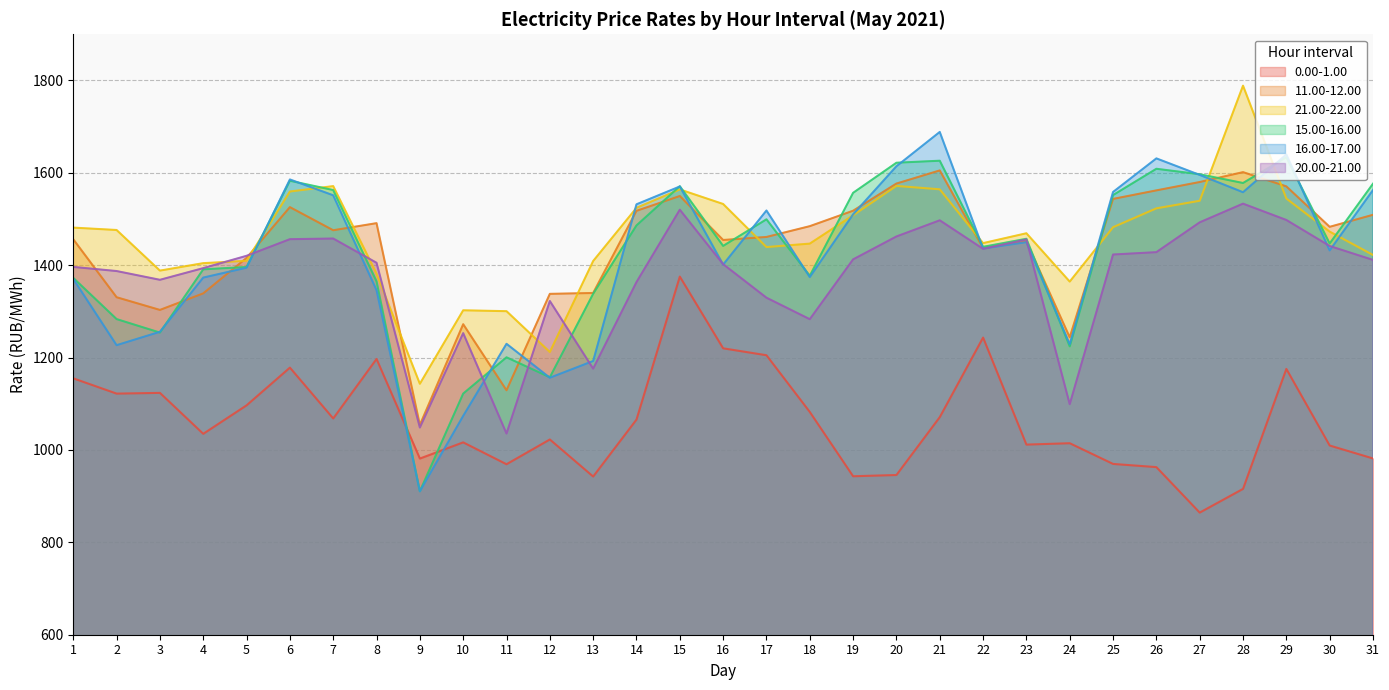

Rank the categories by 15.00-16.00 value from lowest to highest.

9, 10, 12, 11, 24, 3, 2, 13, 8, 1, 18, 4, 5, 22, 16, 30, 23, 14, 17, 25, 19, 7, 15, 31, 28, 6, 27, 26, 20, 21, 29